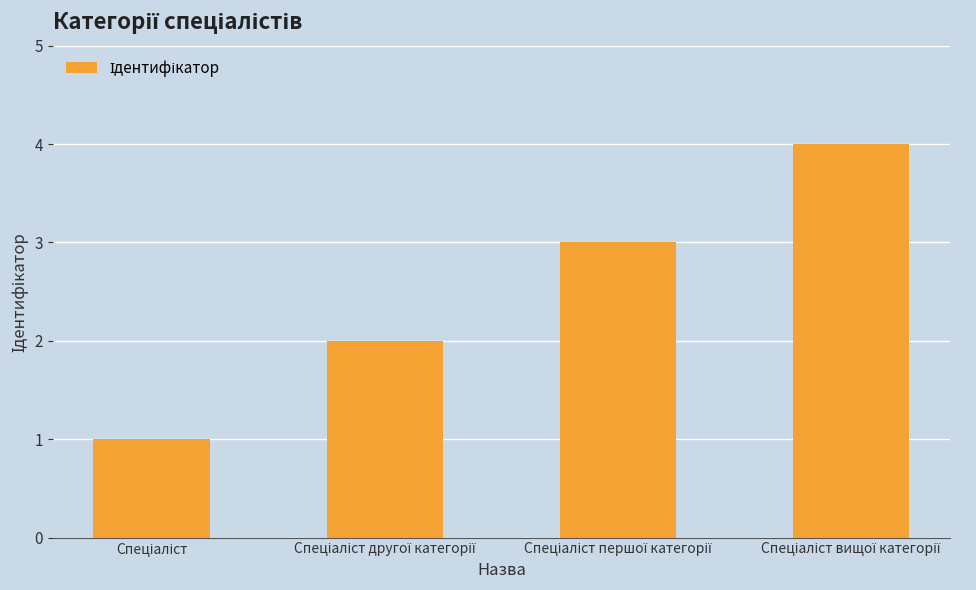

Reading right to left, transcribe all the data shown in this chart.

4	3	2	1